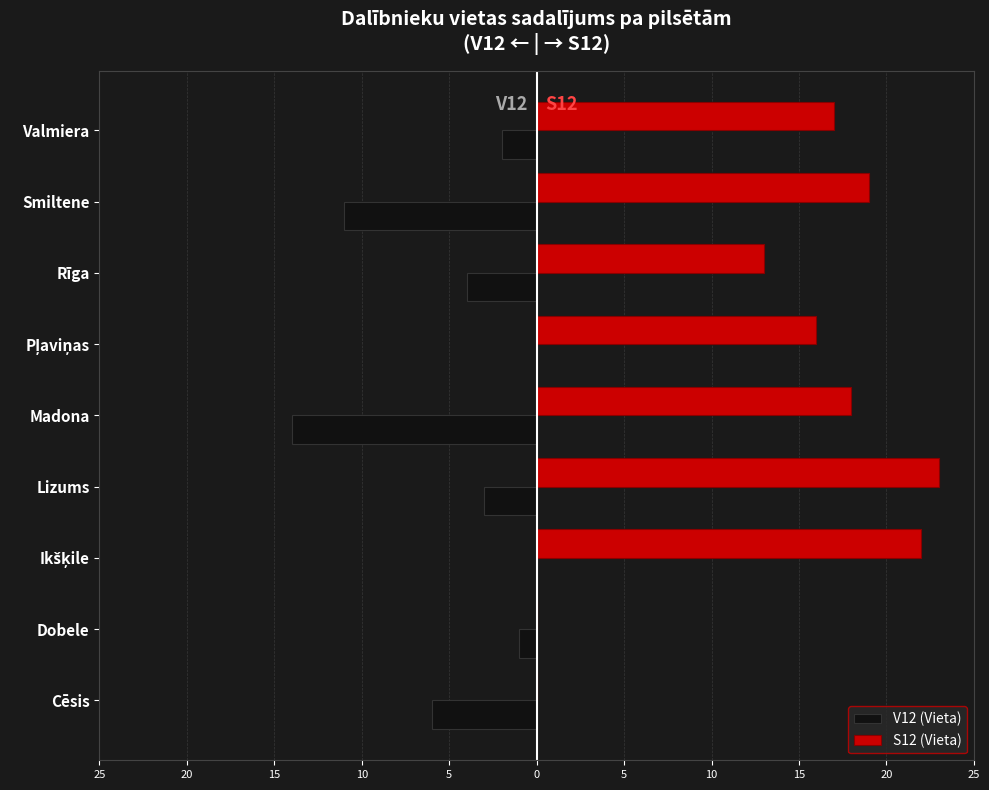

What are all the series names shown in the legend?

V12 (Vieta), S12 (Vieta)